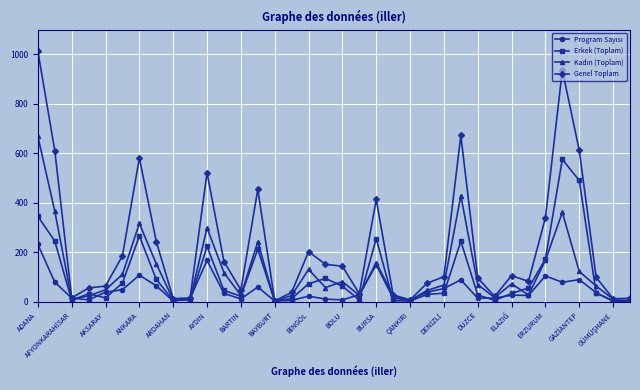

True or false: Erkek (Toplam) has more than 2 interior local peaks.

True